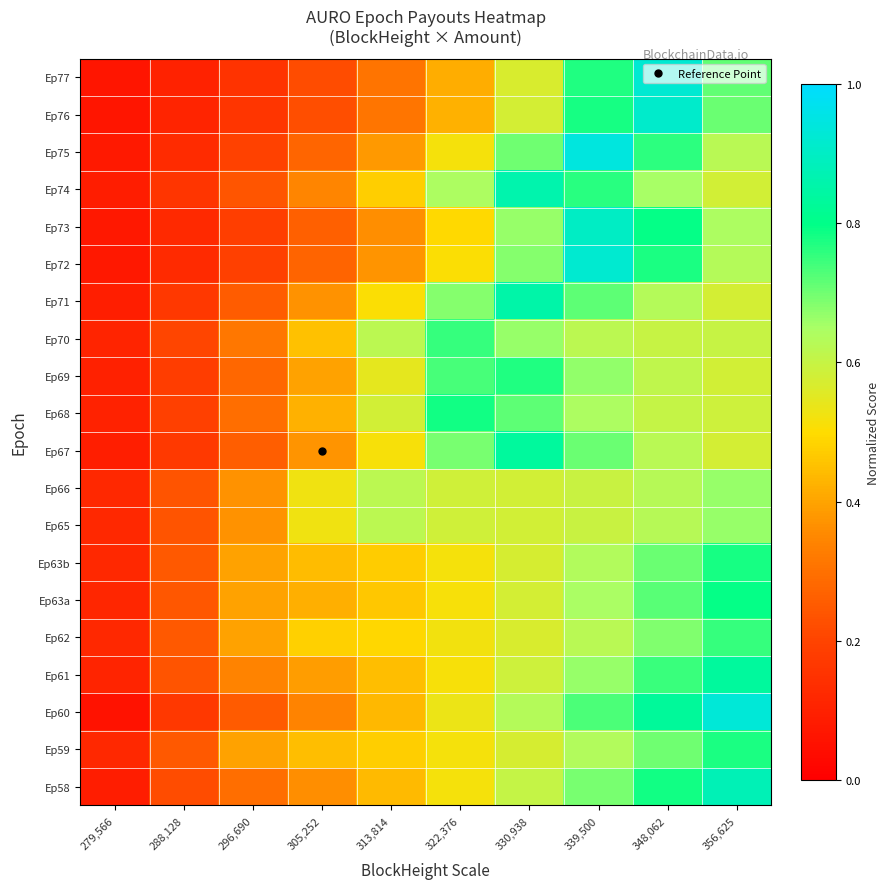

Which label corresponds to the largest value in the chart?

339,500